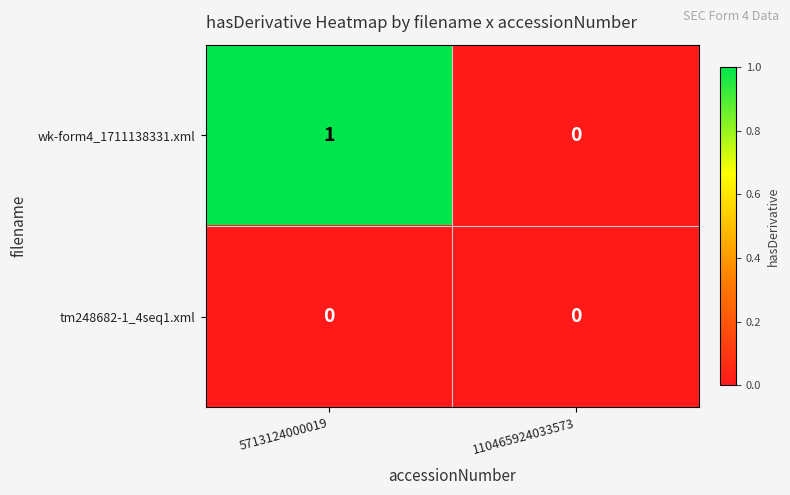

What is the difference between the highest and lowest values at 5713124000019?

1